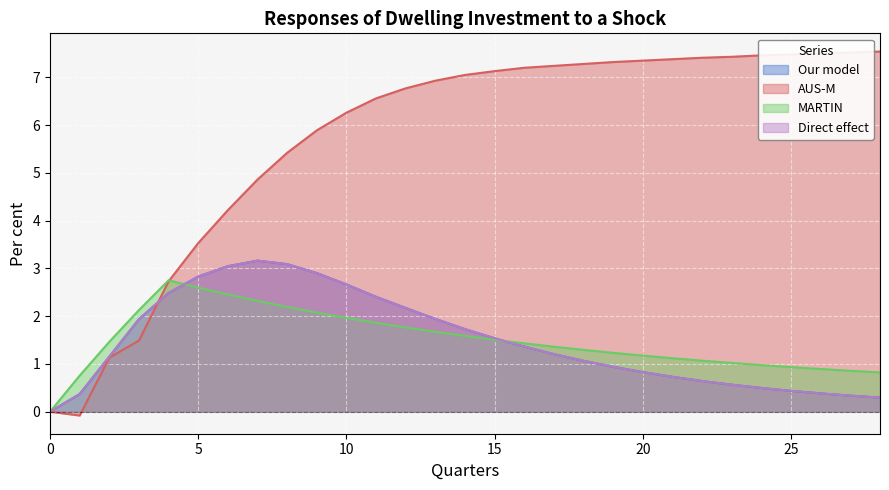

True or false: MARTIN and AUS-M cross at least once.

True